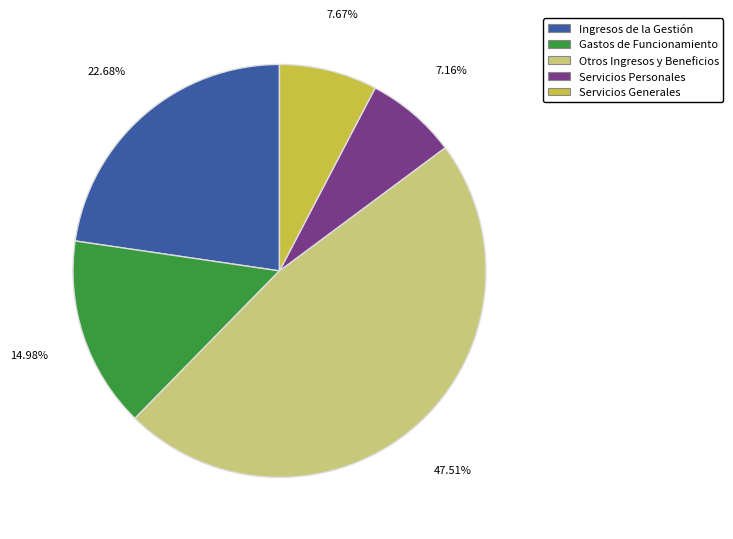

Does Servicios Generales represent more than half of the total?

No